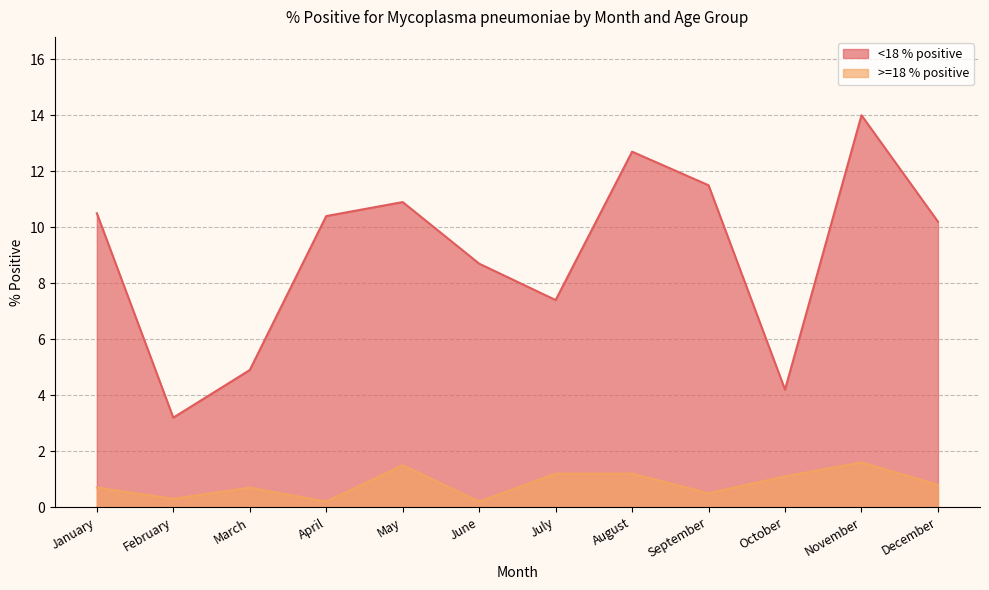

Reading right to left, list all the values displayed in this chart.

<18 % positive: 10.2	14.0	4.2	11.5	12.7	7.4	8.7	10.9	10.4	4.9	3.2	10.5
>=18 % positive: 0.8	1.6	1.1	0.5	1.2	1.2	0.2	1.5	0.2	0.7	0.3	0.7